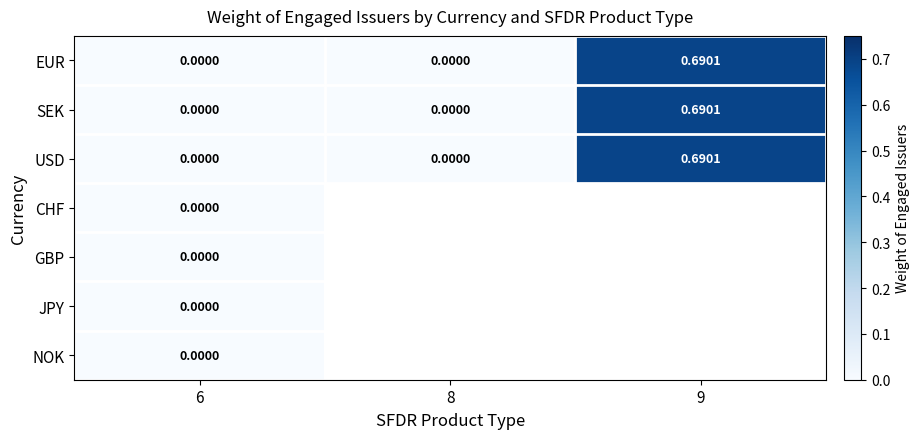

How many data points in SEK are above 0?

1